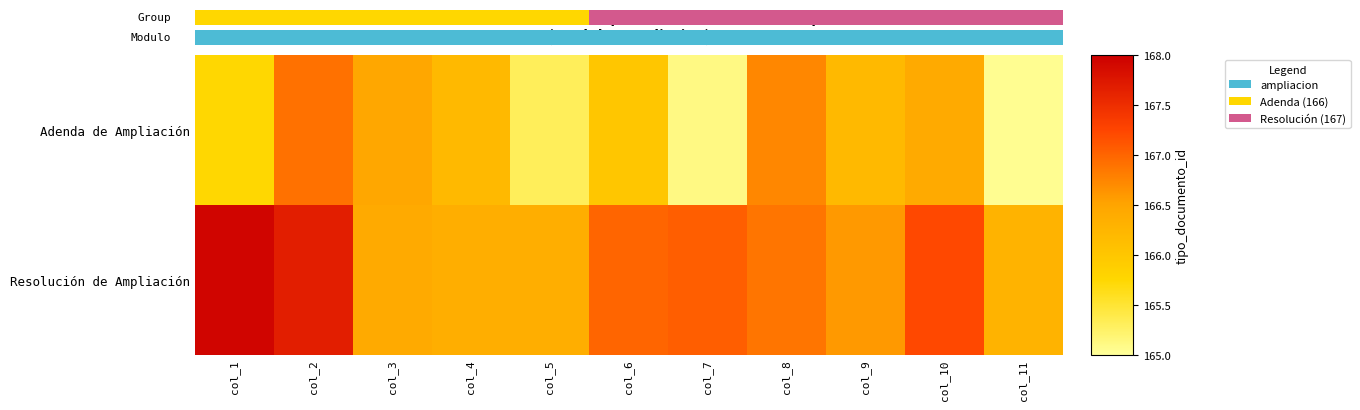

Rank the series by their maximum value, from lowest to highest.

Adenda de Ampliación, Resolución de Ampliación